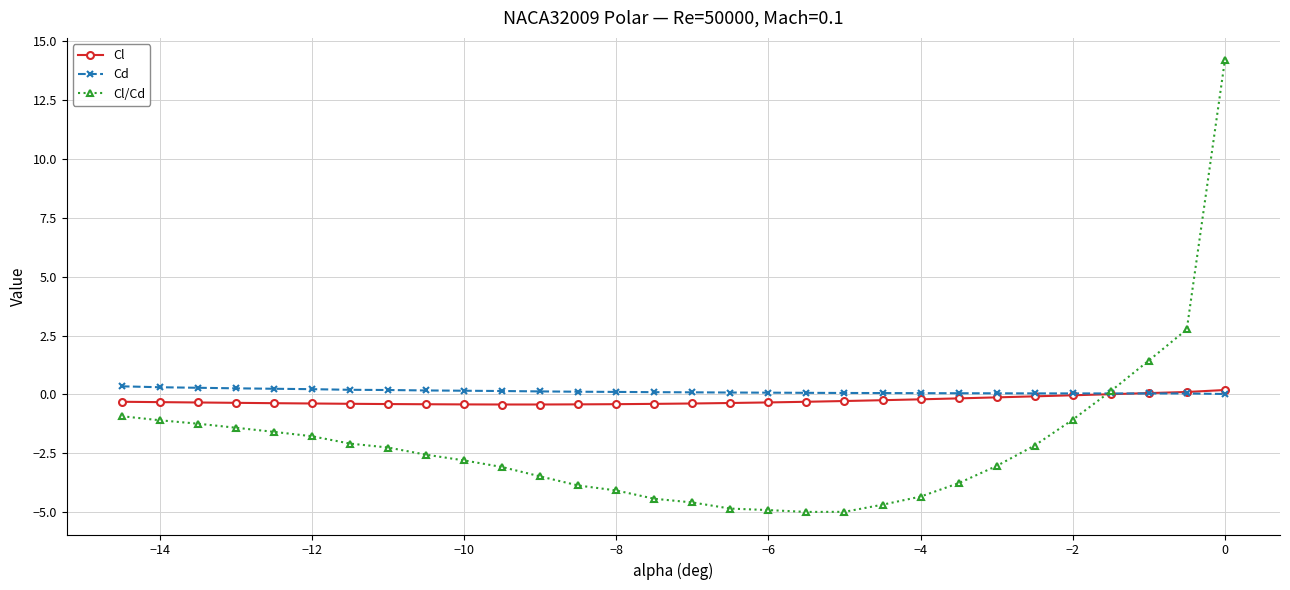

What is the value of the Cl point at the 10th from the left?

-0.4